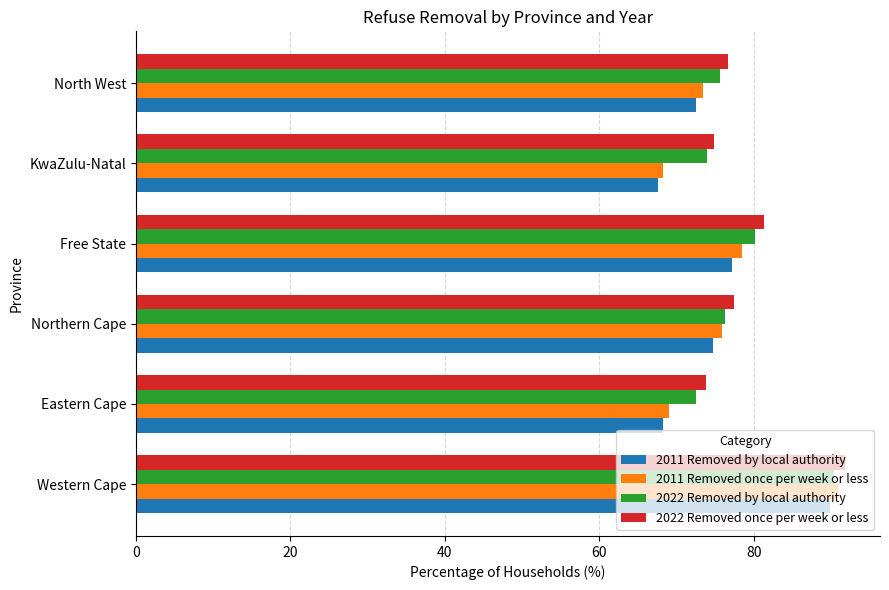

What is the total value across all series at KwaZulu-Natal?

284.8